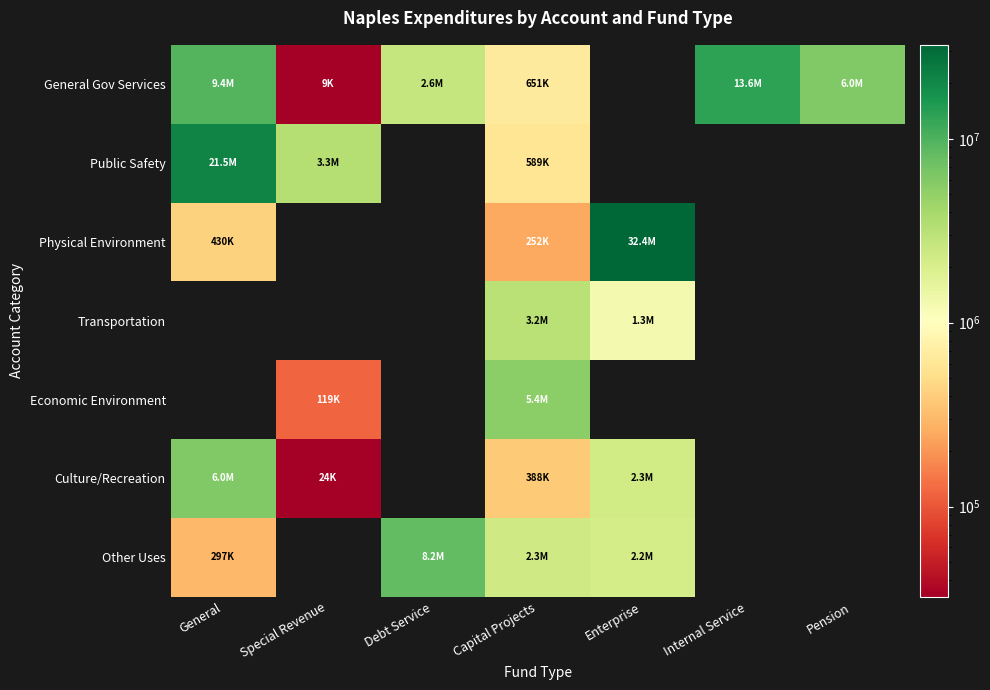

Which series has the largest total across all categories?

Physical Environment